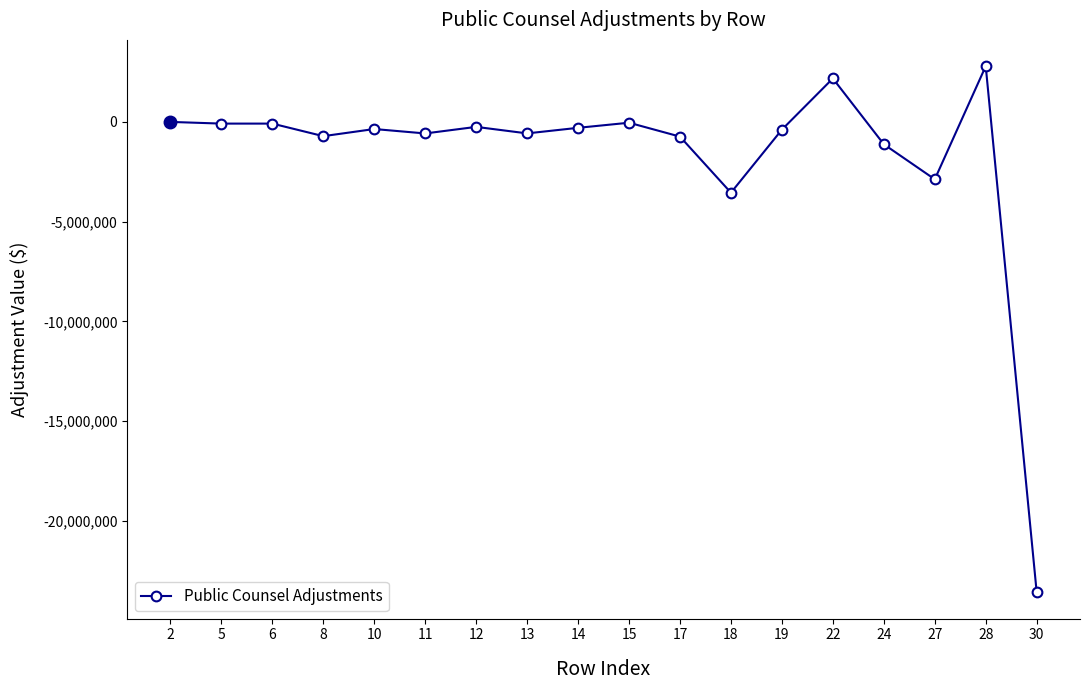

Where is the data nearest to the value -10396300?

18